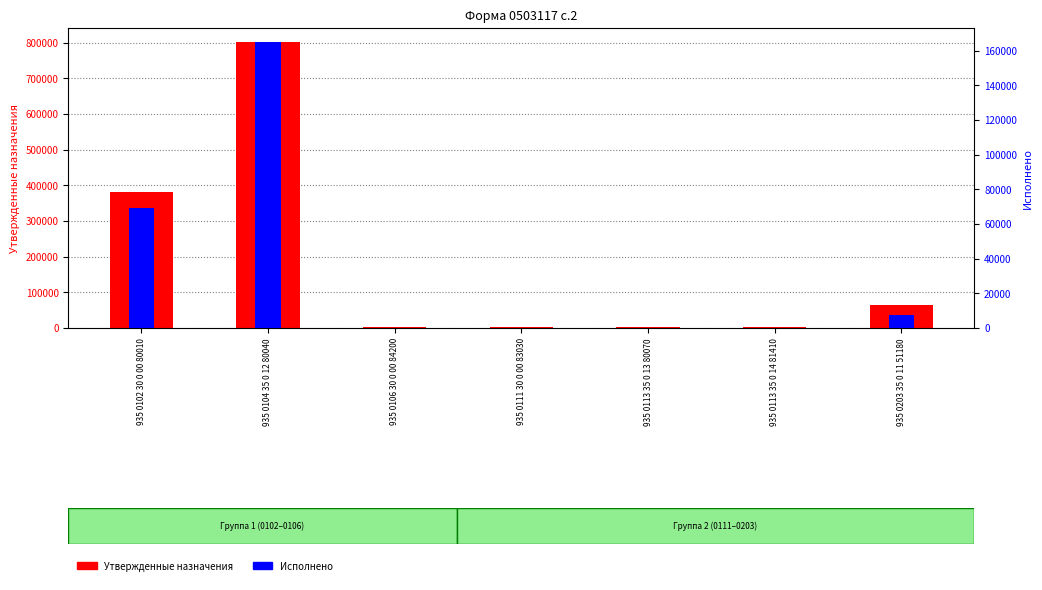

What position from the right is 935 0111 30 0 00 83030?

4